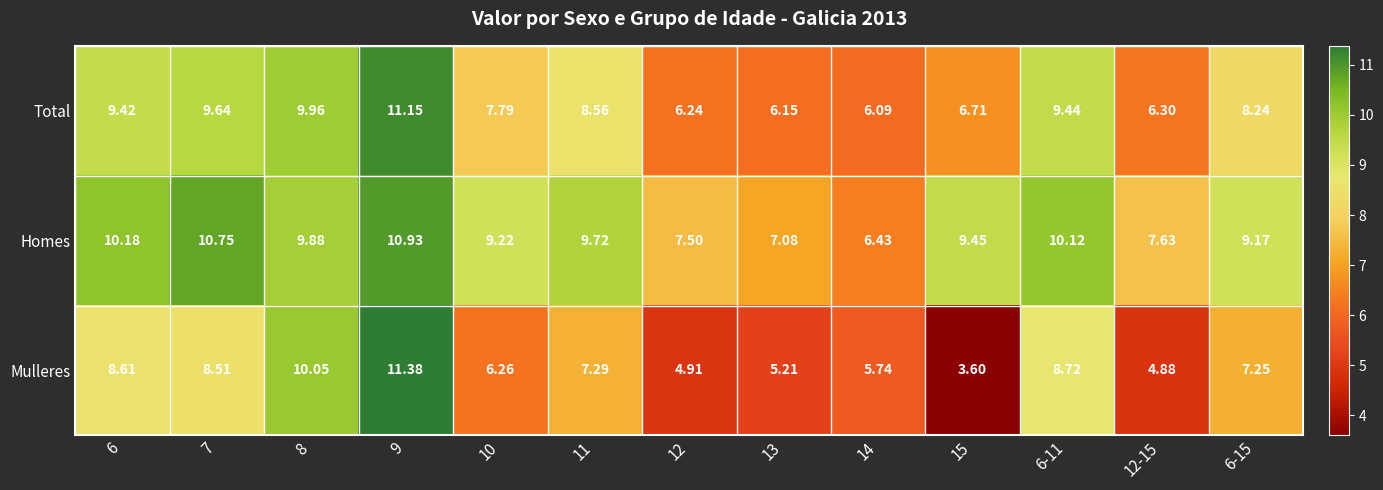

Which series changed the most between 6 and 11?

Mulleres